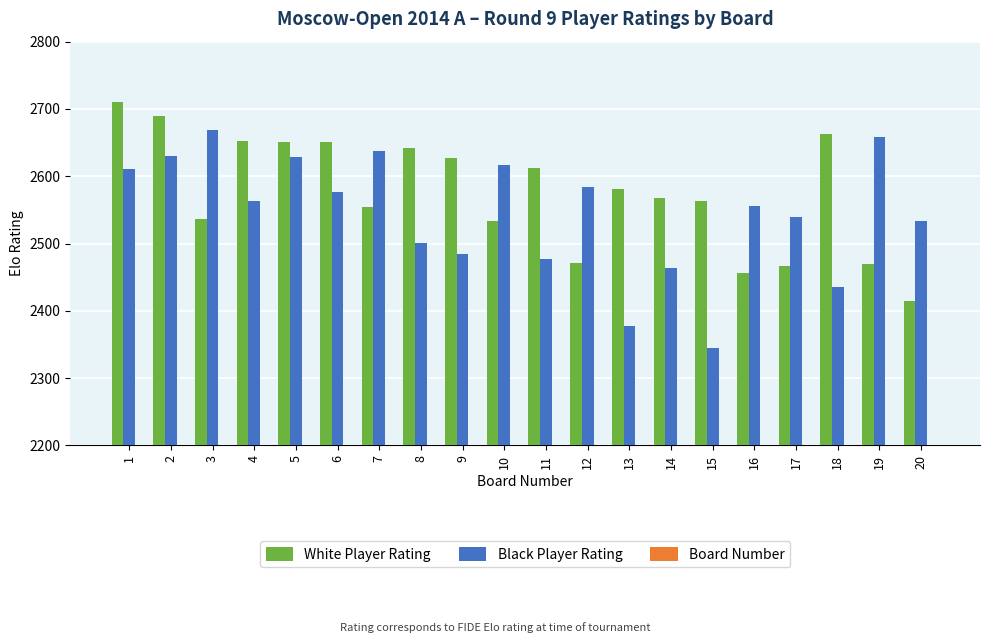

True or false: Board Number has a value of 6 at 6.

True